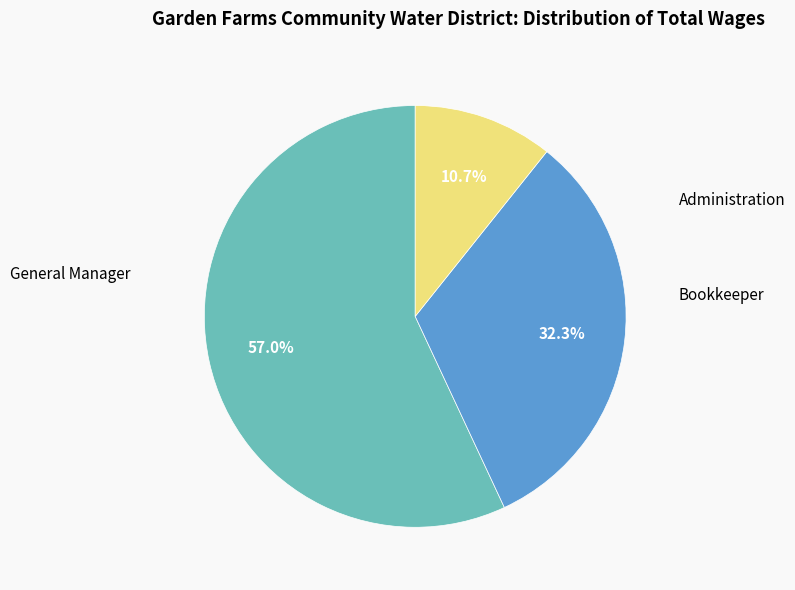

Does any single category account for the majority?

Yes